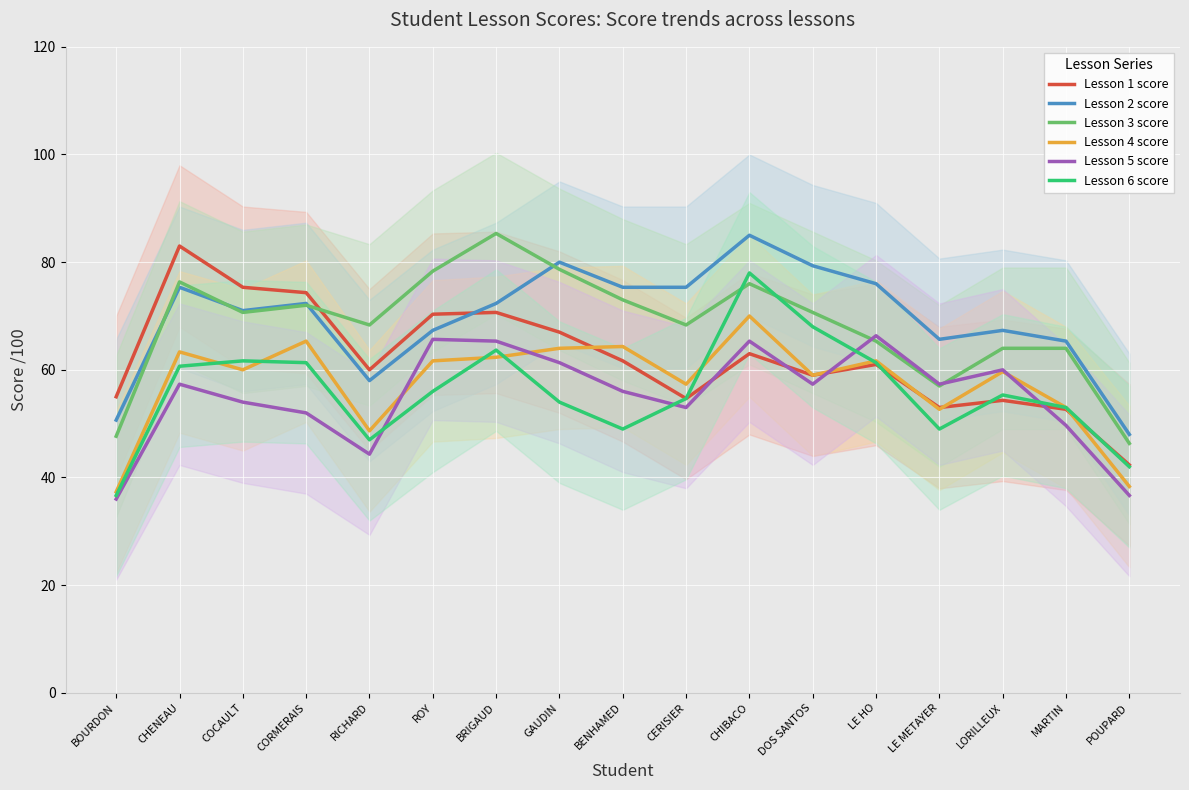

List the labels in order of Lesson 2 score value, largest first.

CHIBACO, GAUDIN, DOS SANTOS, LE HO, CHENEAU, BENHAMED, CERISIER, CORMERAIS, BRIGAUD, COCAULT, ROY, LORILLEUX, LE METAYER, MARTIN, RICHARD, BOURDON, POUPARD